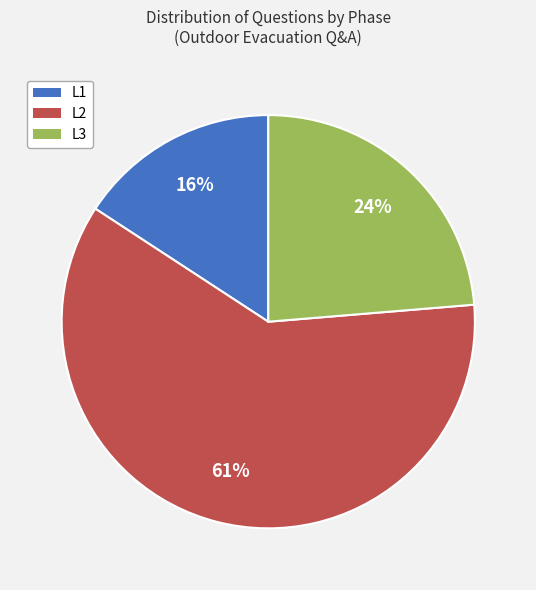

What is the smallest slice in the pie chart?

L1